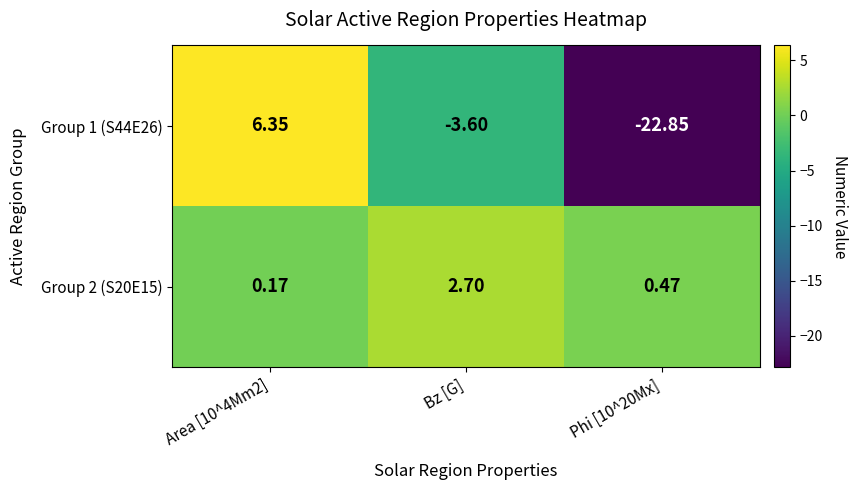

Is the value of Group 1 (S44E26) at Bz [G] greater than the value of Group 2 (S20E15) at Phi [10^20Mx]?

No